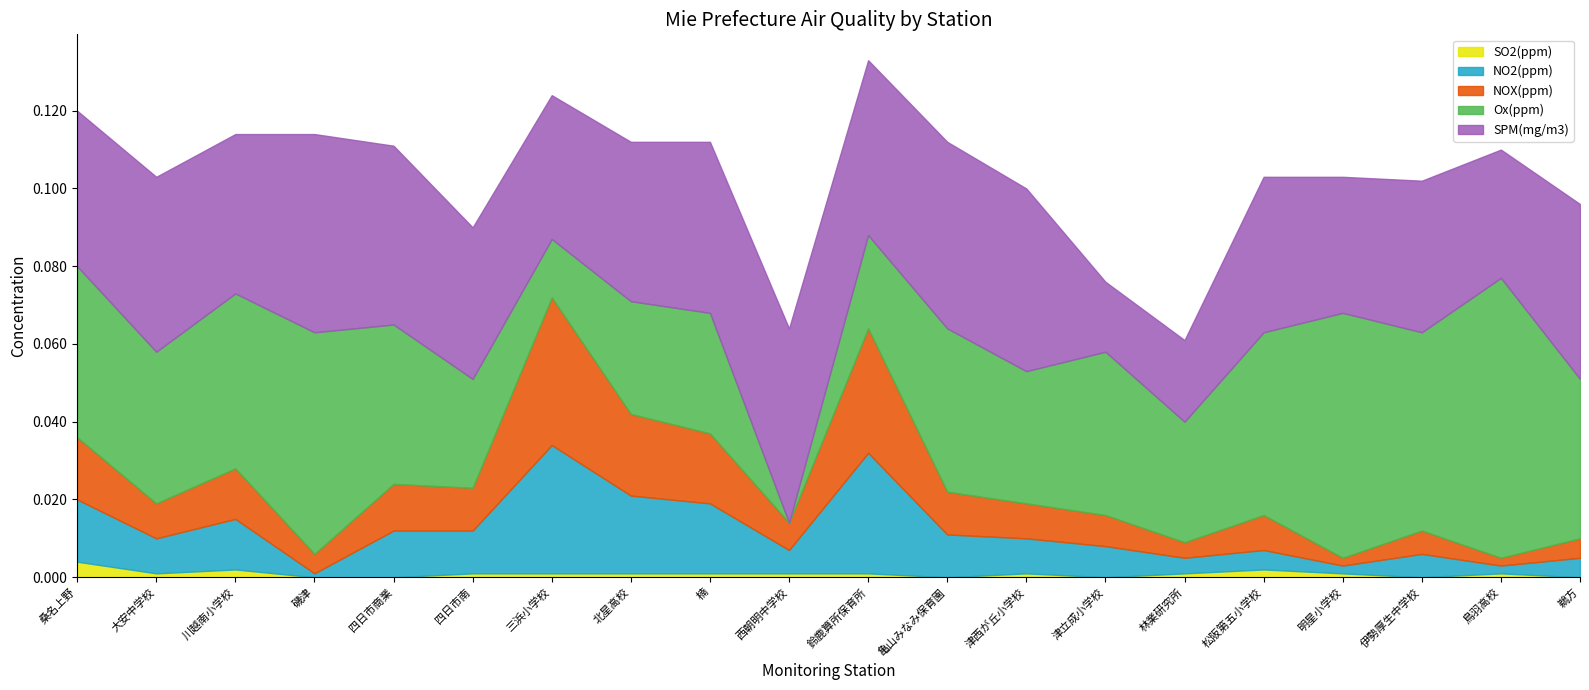

Between 桑名上野 and 鵜方, which is larger?

桑名上野